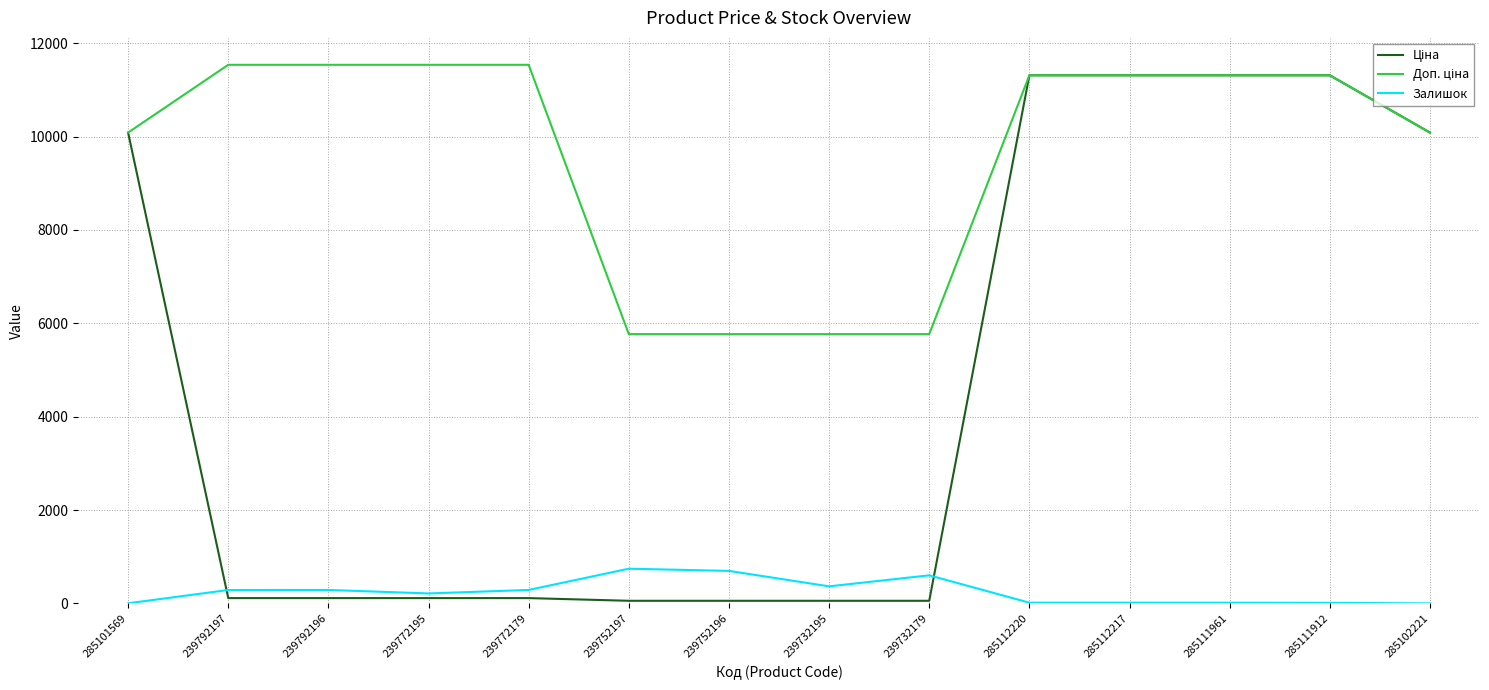

True or false: Залишок has a value of 4.0 at 285101569.

True